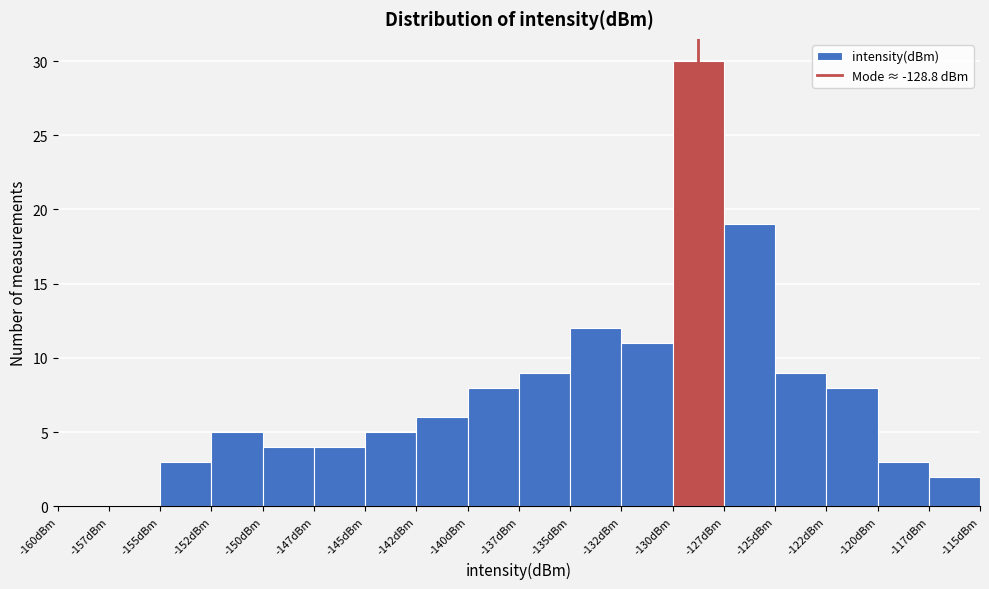

Reading left to right, extract all data points from this chart.

-160dBm=0	-157dBm=0	-155dBm=3	-152dBm=5	-150dBm=4	-147dBm=4	-145dBm=5	-142dBm=6	-140dBm=8	-137dBm=9	-135dBm=12	-132dBm=11	-130dBm=30	-127dBm=19	-125dBm=9	-122dBm=8	-120dBm=3	-117dBm=2